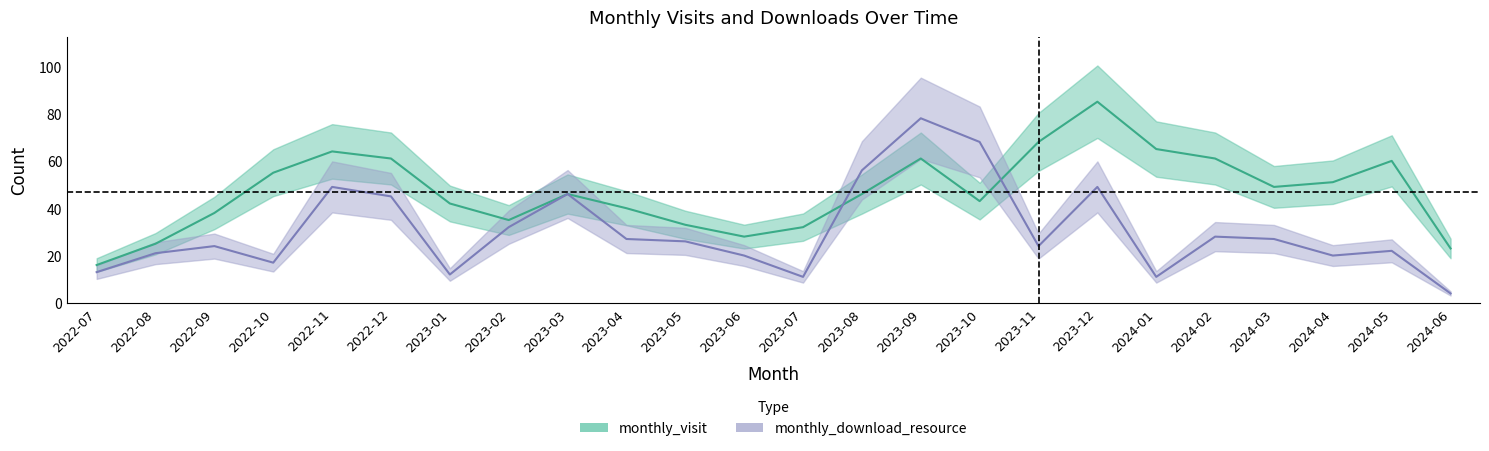

What is the label of the 17th point from the right?

2023-02